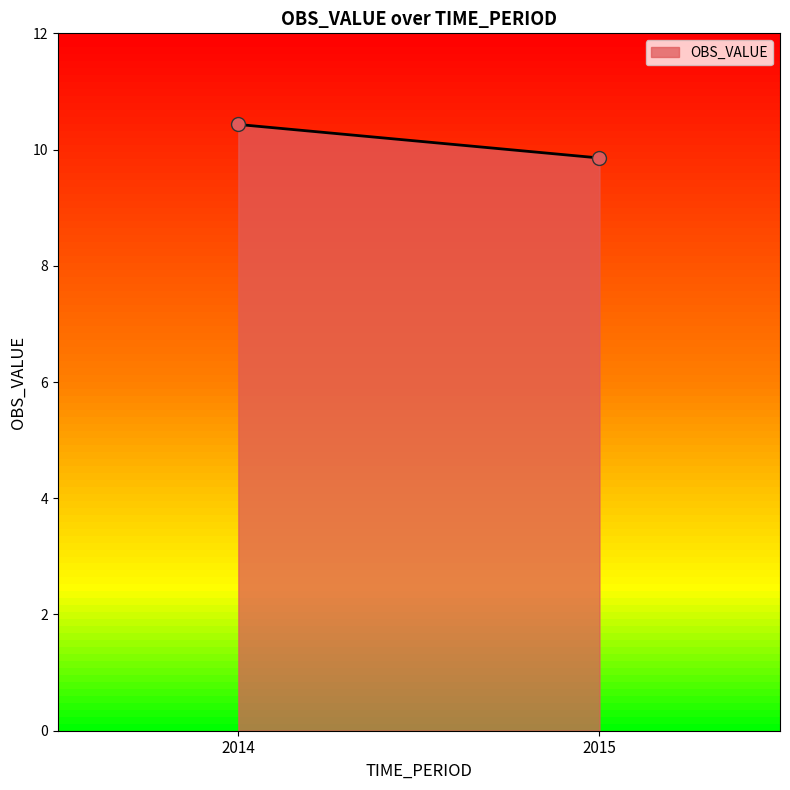

What Y value in the scatter plot is closest to 10?

9.9